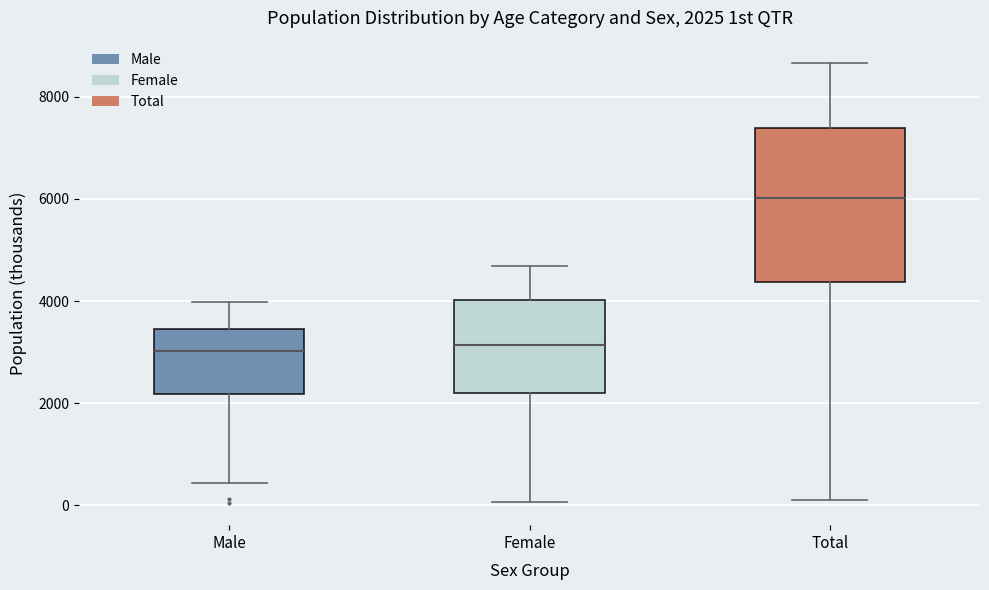

Comparing the boxes themselves (not the whiskers), which one is the tallest?

Total